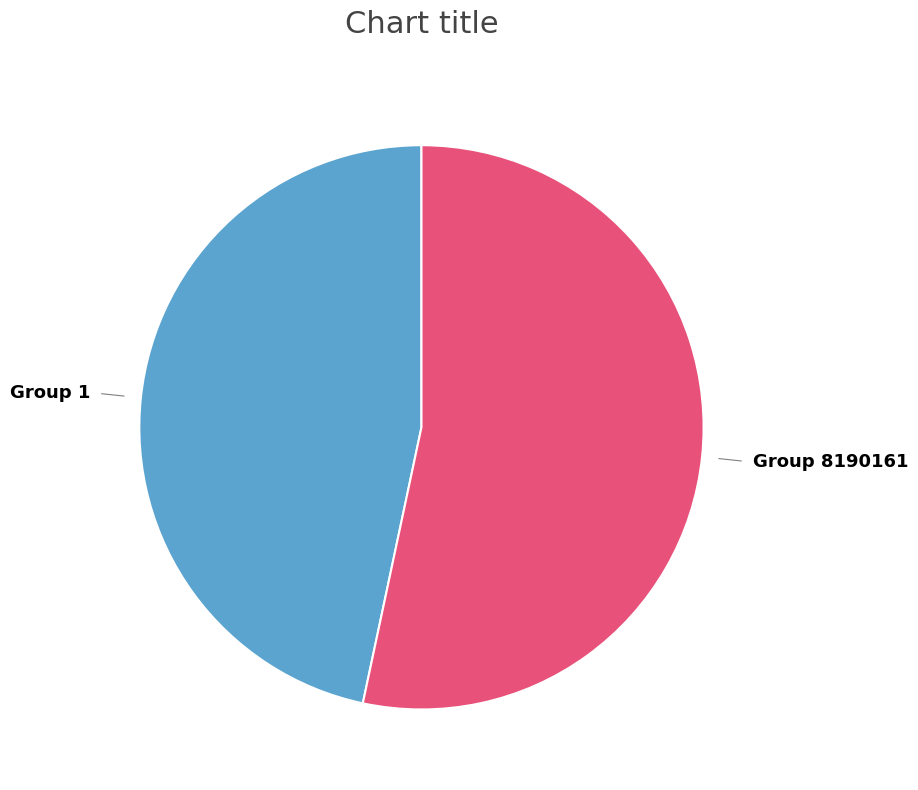

What is the smallest slice in the pie chart?

Group 1